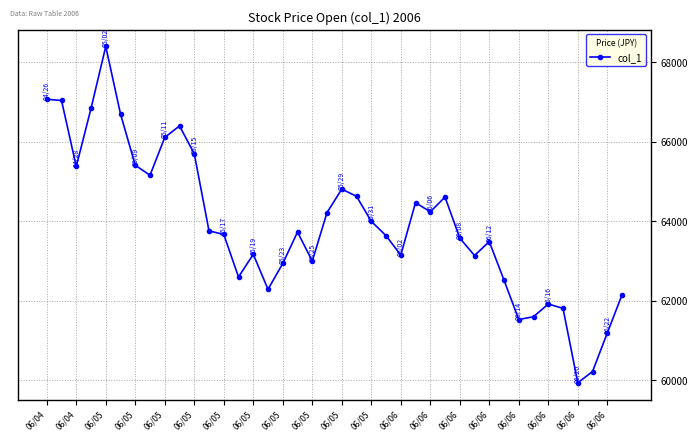

How many points are lower than both their immediate neighbors (excluding endpoints)?

10